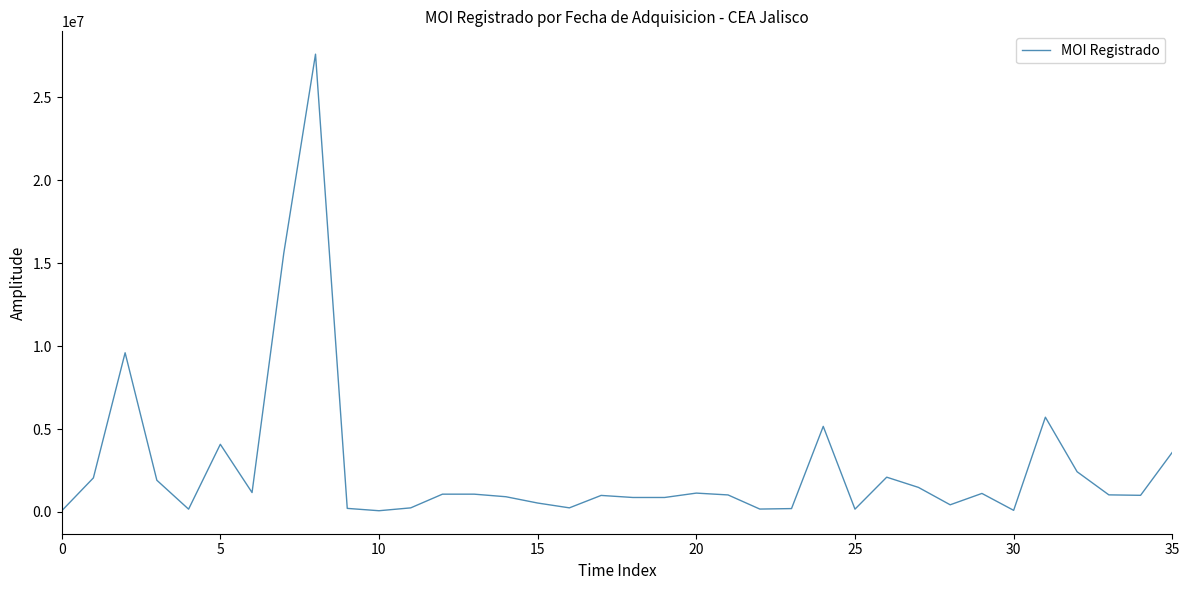

What is the difference between the maximum and second lowest values?

27518616.3